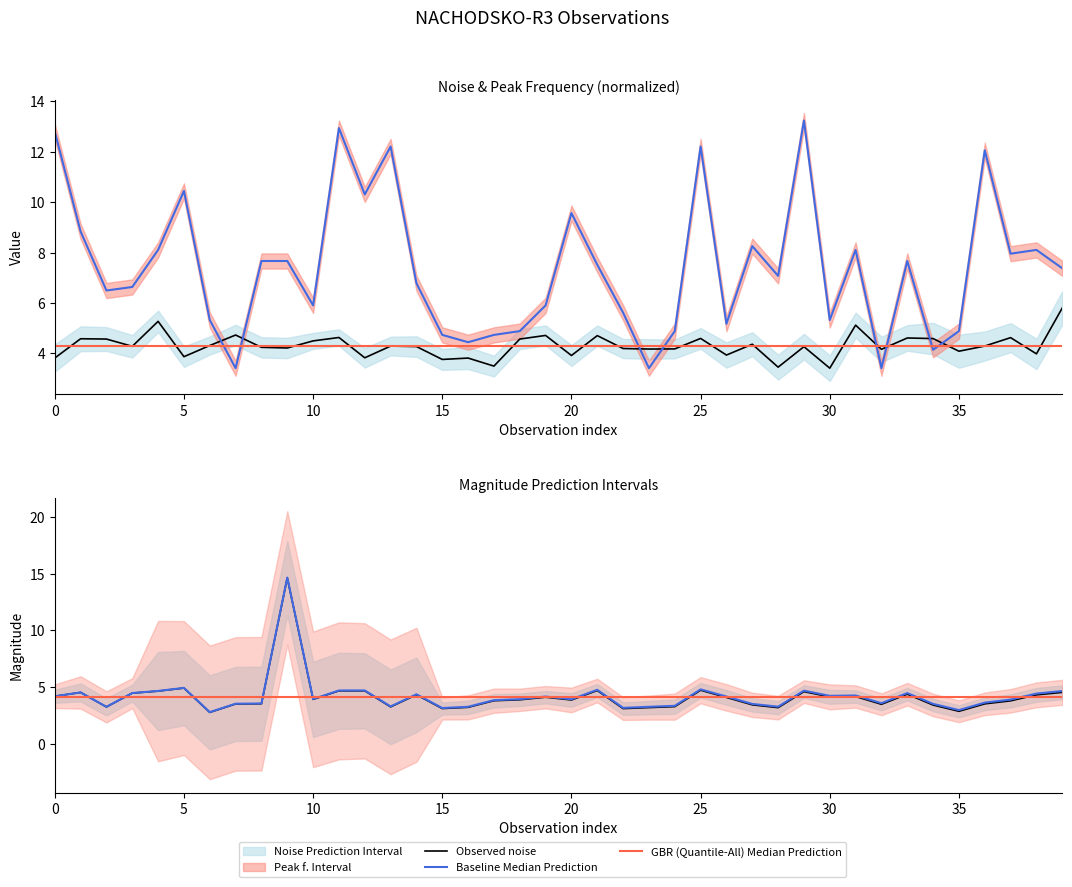

What is the label of the 6th point from the right?

34